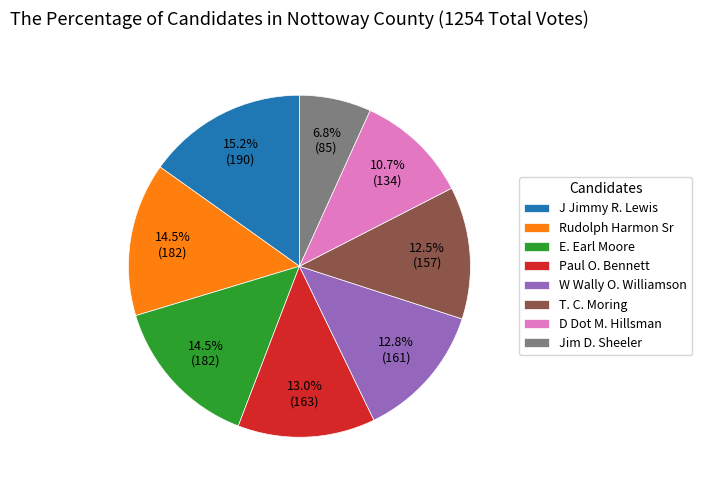

Does T. C. Moring represent more than half of the total?

No